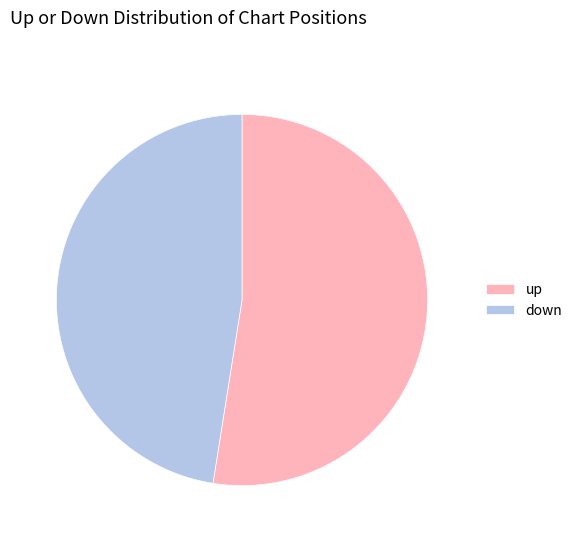

True or false: up accounts for 58% of the total.

False